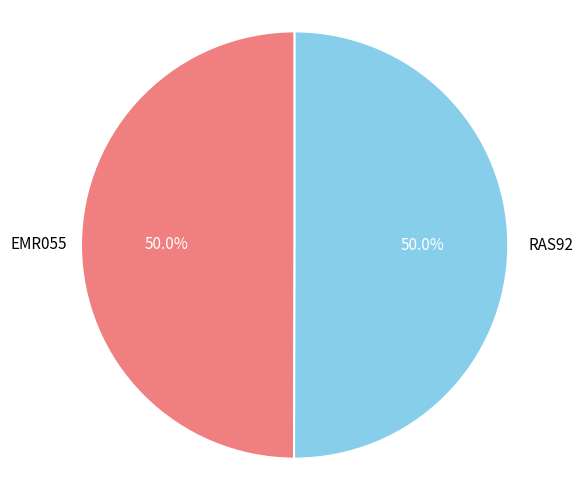

How many slices are in this pie chart?

2